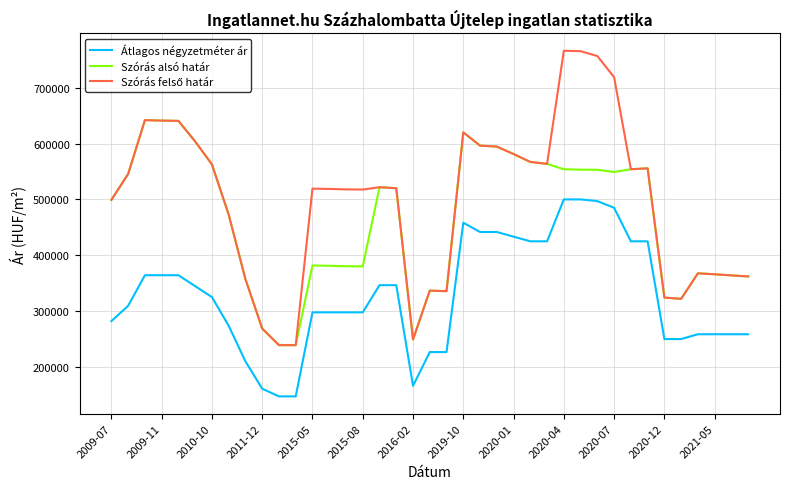

At how many categories does at least one series exceed 687385?

4